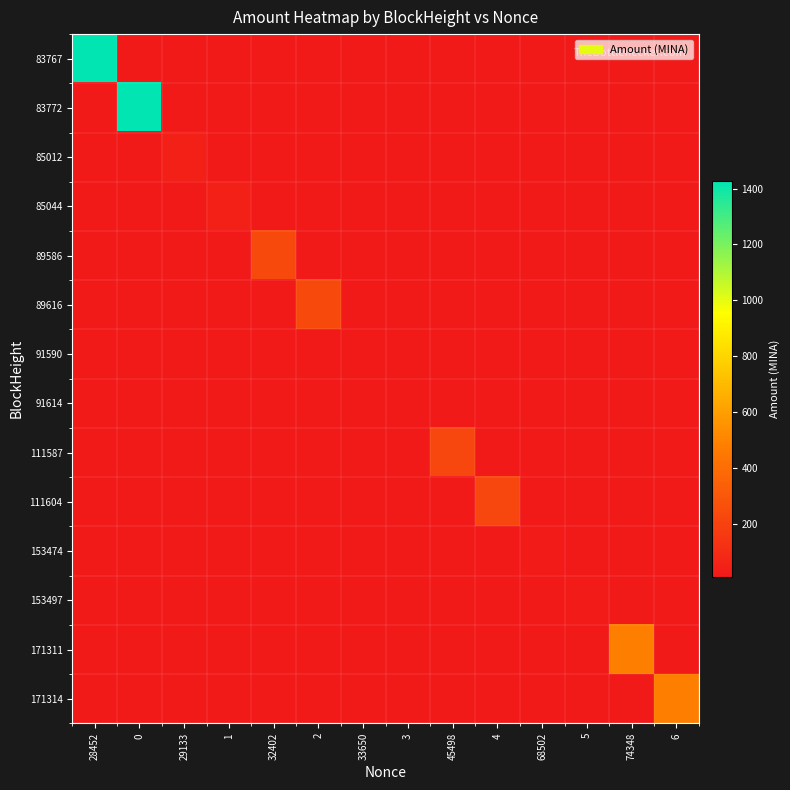

Rank the categories by 153497 value from lowest to highest.

28452, 0, 29133, 1, 32402, 2, 33650, 3, 45498, 4, 68502, 5, 74348, 6